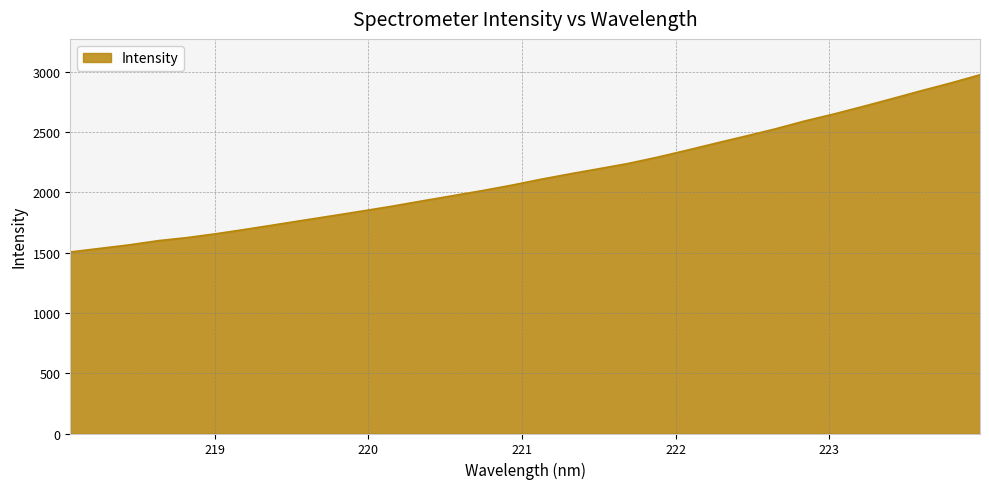

True or false: there are more than 1 points higher than both neighbors.

False